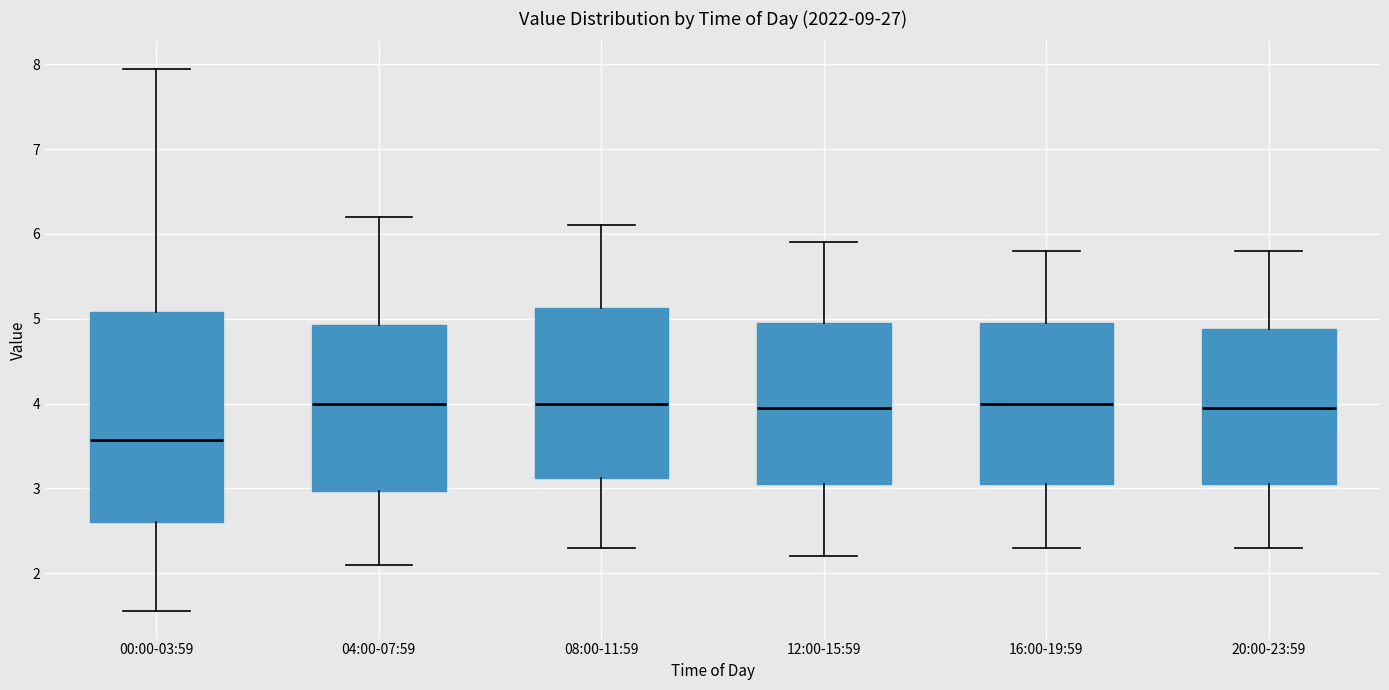

Reading left to right, transcribe this box plot: for each box, give where its median line is, the range the box spans, and where its two whiskers end, as read against the y-axis. The values are not printed on the chart, so give them approximately, as read against the axis.

00:00-03:59: median 3.6, box 2.6 to 5.1, whiskers 1.6 to 8.0
04:00-07:59: median 4.0, box 3.0 to 4.9, whiskers 2.1 to 6.2
08:00-11:59: median 4.0, box 3.1 to 5.1, whiskers 2.3 to 6.1
12:00-15:59: median 4.0, box 3.1 to 5.0, whiskers 2.2 to 5.9
16:00-19:59: median 4.0, box 3.1 to 5.0, whiskers 2.3 to 5.8
20:00-23:59: median 4.0, box 3.1 to 4.9, whiskers 2.3 to 5.8